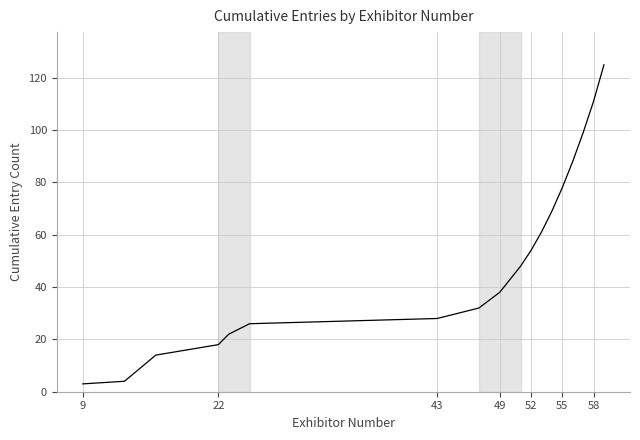

What is the difference between the maximum and minimum values?

122